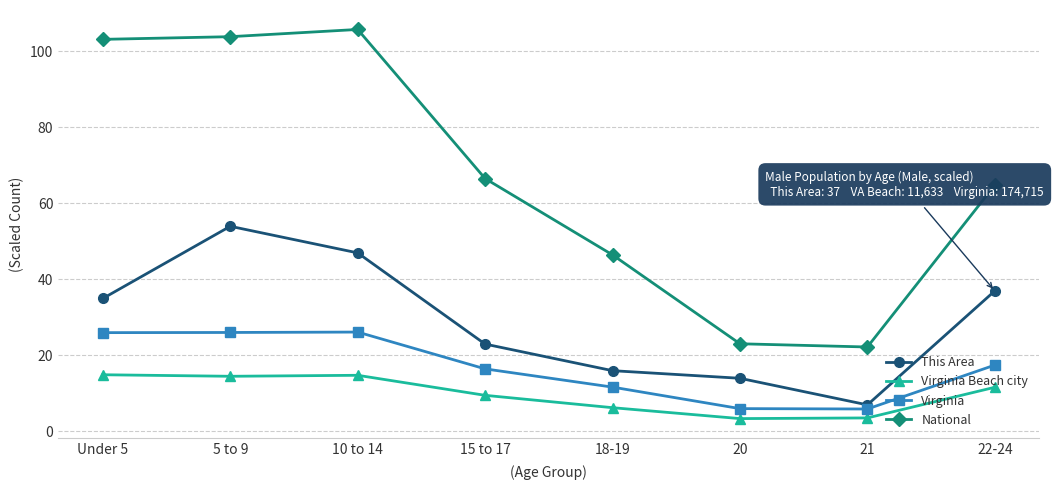

Rank the series at 15 to 17 from highest to lowest value.

National, This Area, Virginia, Virginia Beach city